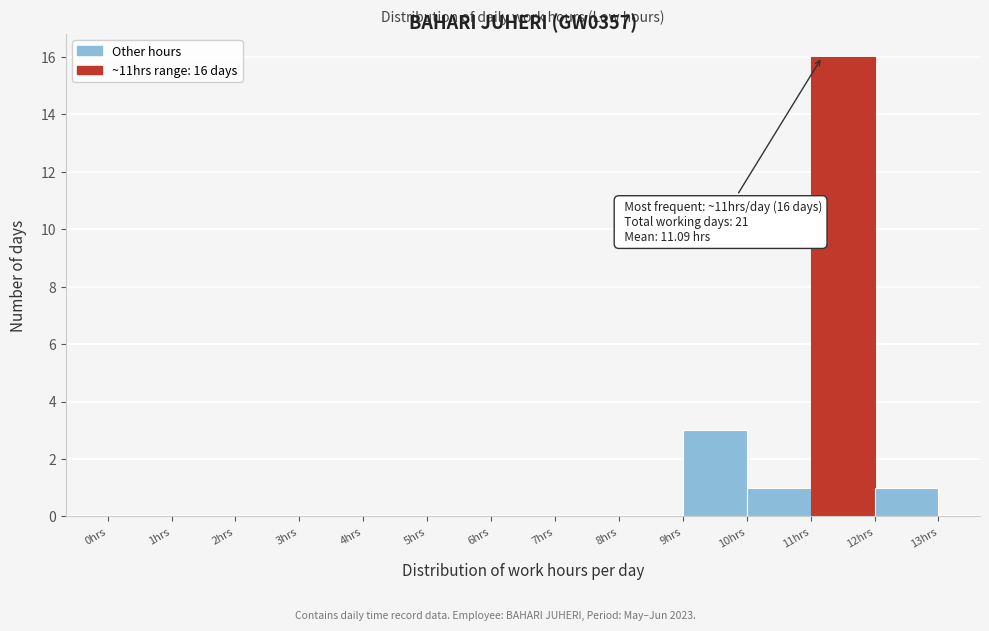

Which range on the x-axis has the tallest bar?

11 to 12